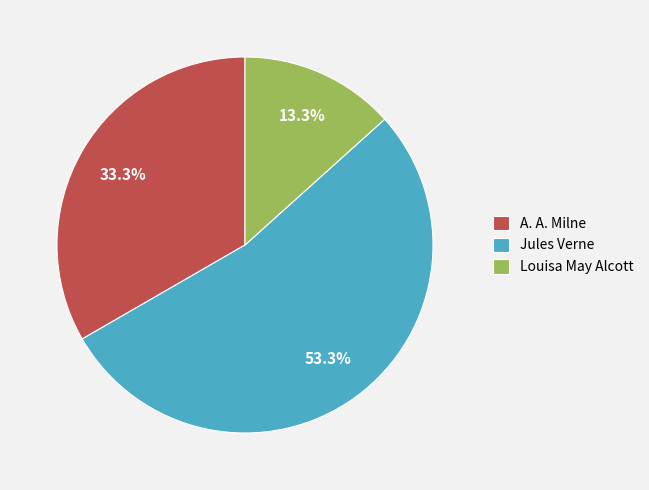

To the nearest percent, what percentage of the pie is Louisa May Alcott?

13%